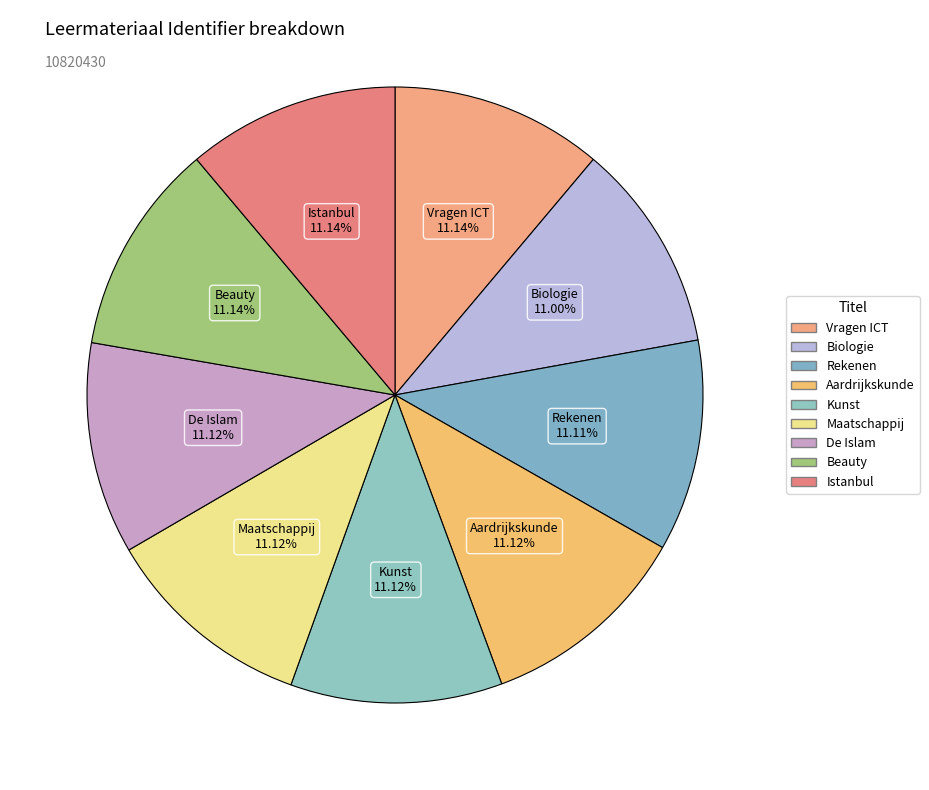

How many segments does this pie chart have?

9